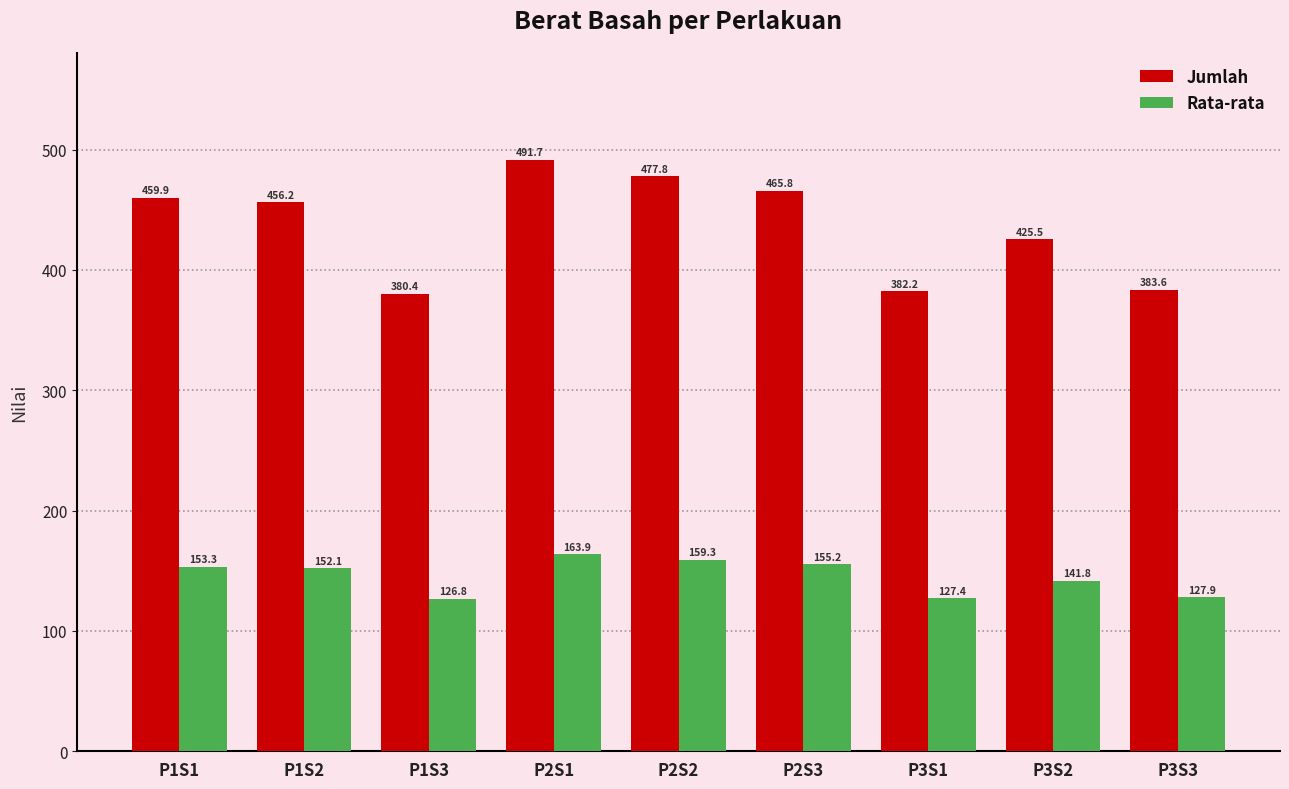

At which label does Jumlah reach its minimum?

P1S3